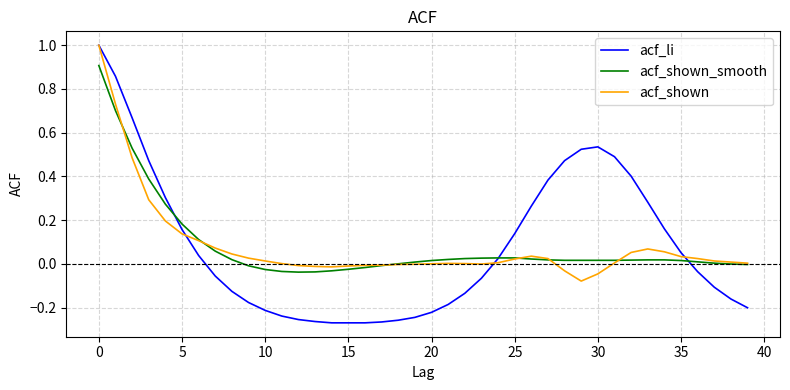

Which series has the widest spread of values?

acf_li